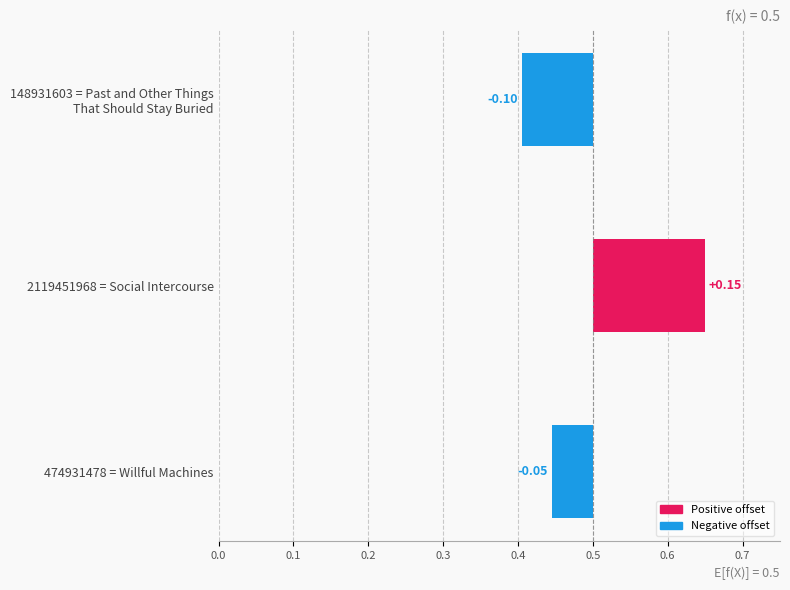

The value at 474931478 = Willful Machines is -0.1. True or false?

True